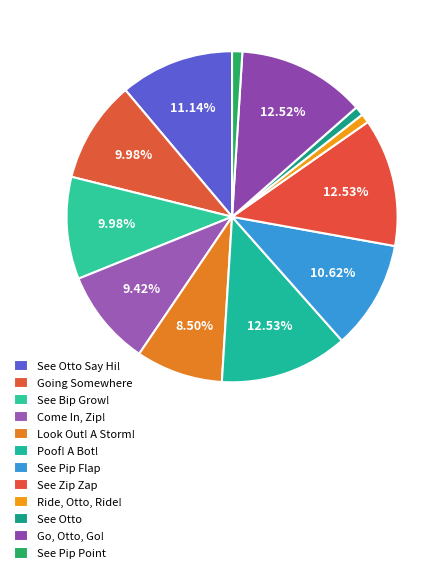

To the nearest percent, what is the average slice percentage?

8%